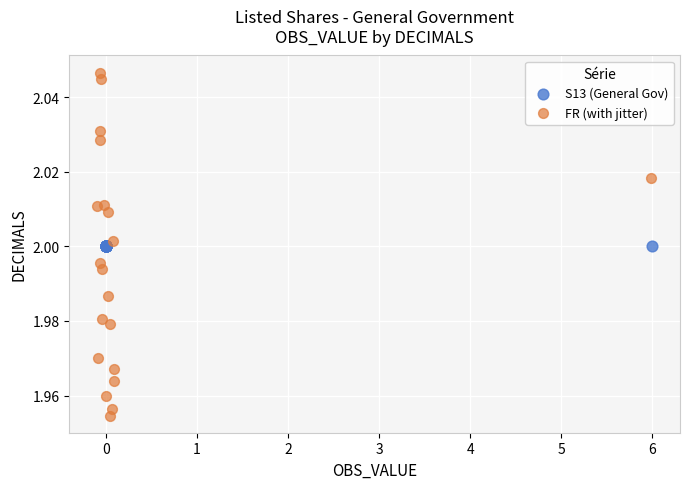

Which series reaches the maximum Y coordinate?

FR (with jitter)